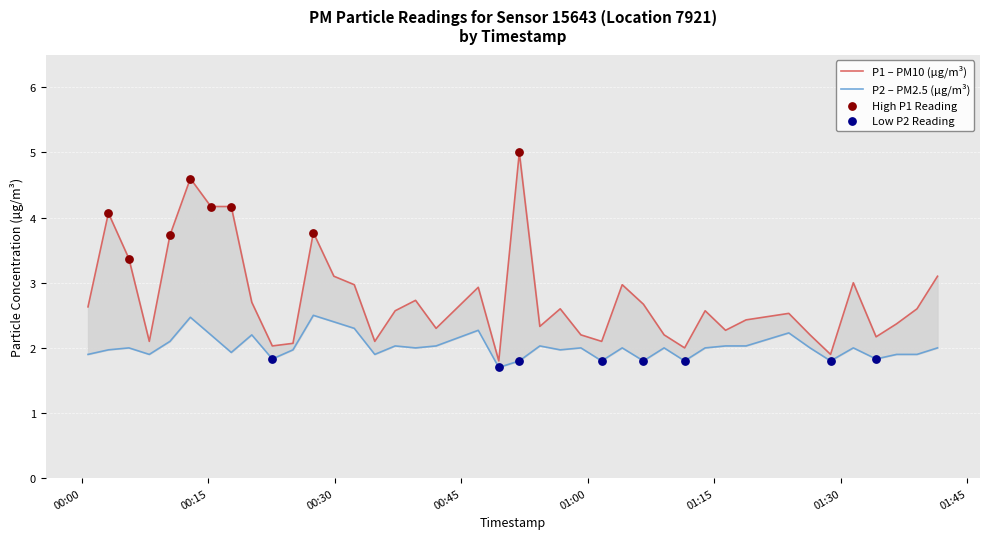

Which series has the largest total across all categories?

P1